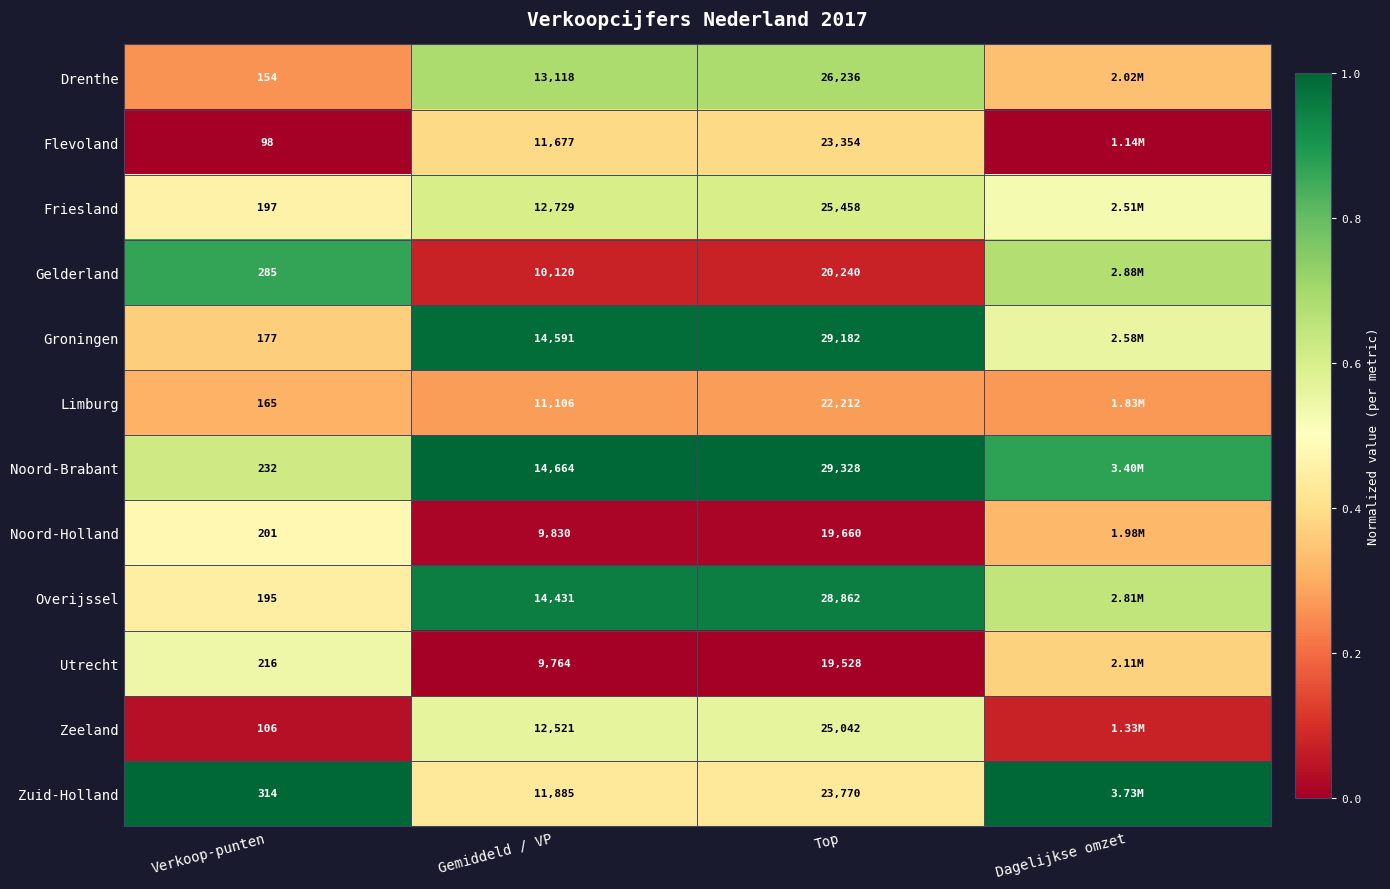

Which series changed the most between Verkoop-punten and Gemiddeld / VP?

Noord-Brabant